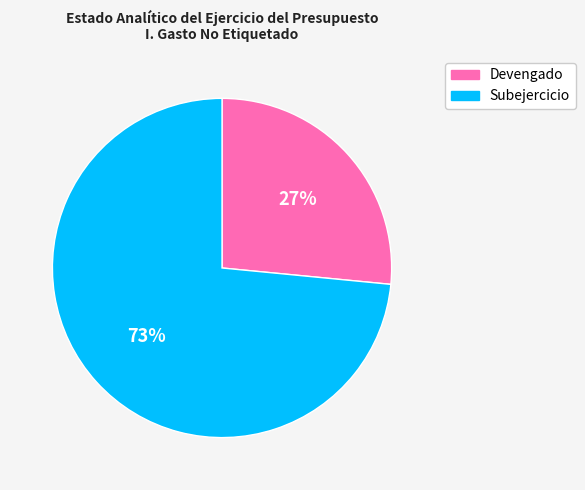

Which slice is the smallest?

Devengado